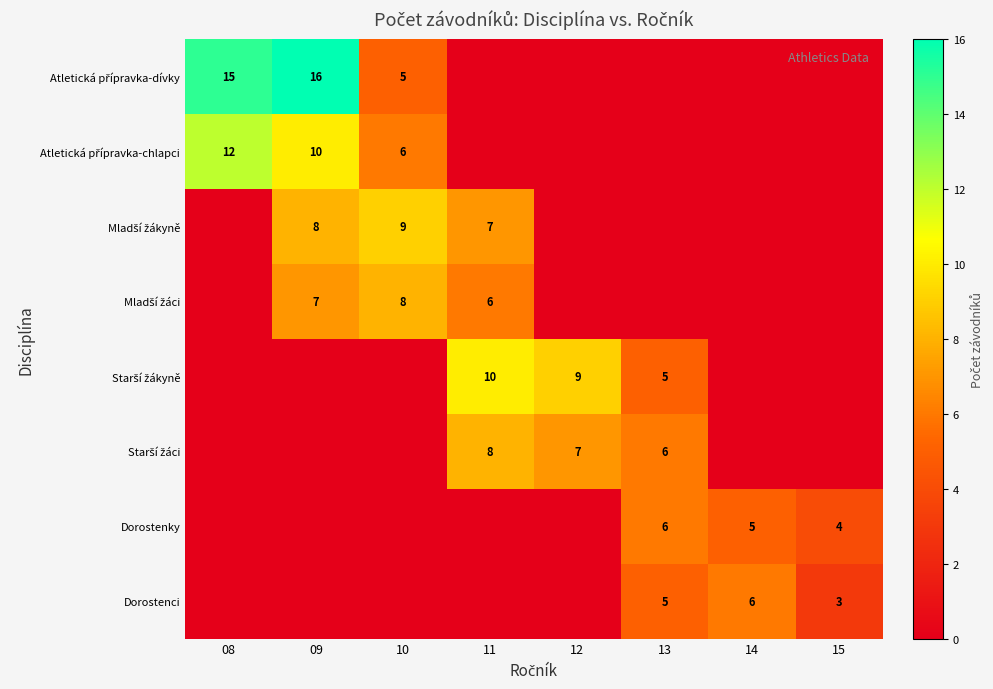

The Atletická přípravka-dívky series shows -8 at 11. True or false?

False